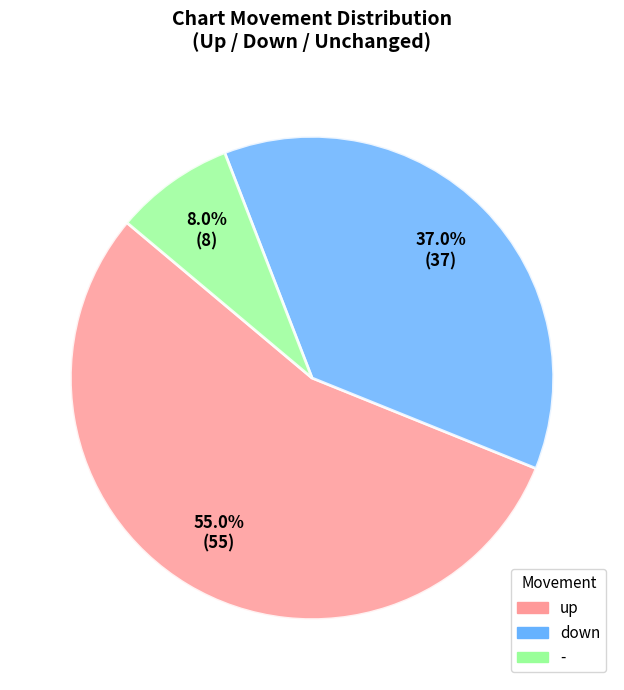

Which category has the biggest portion of the pie?

up